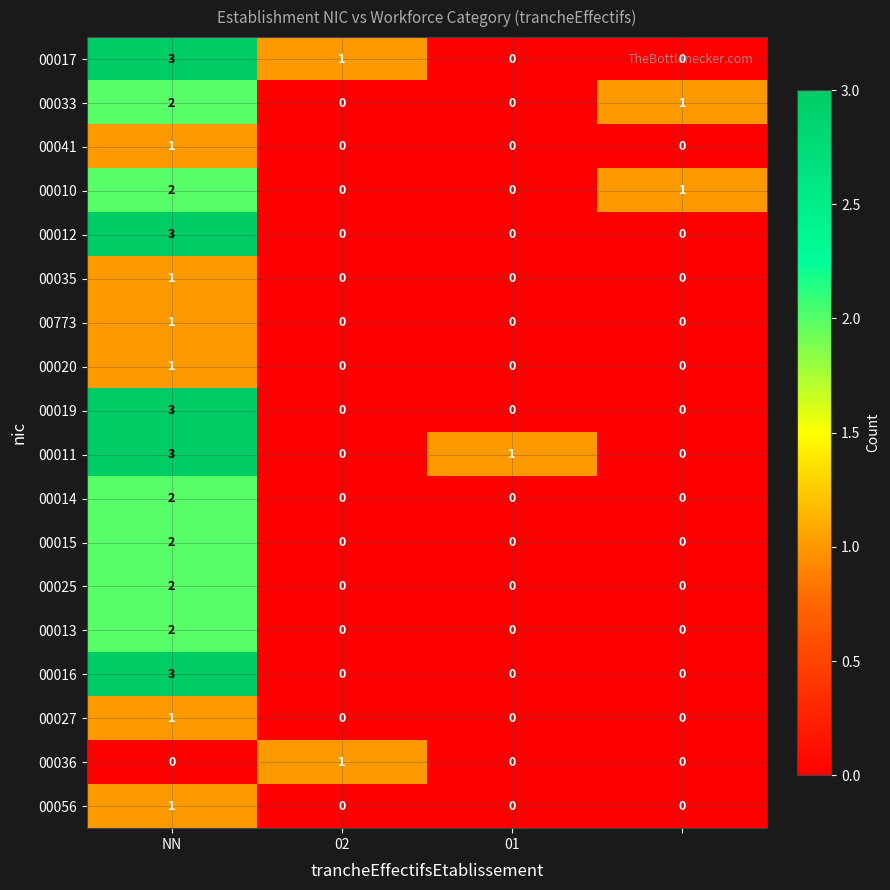

Count the 00013 values in the range 0 to 2.

4